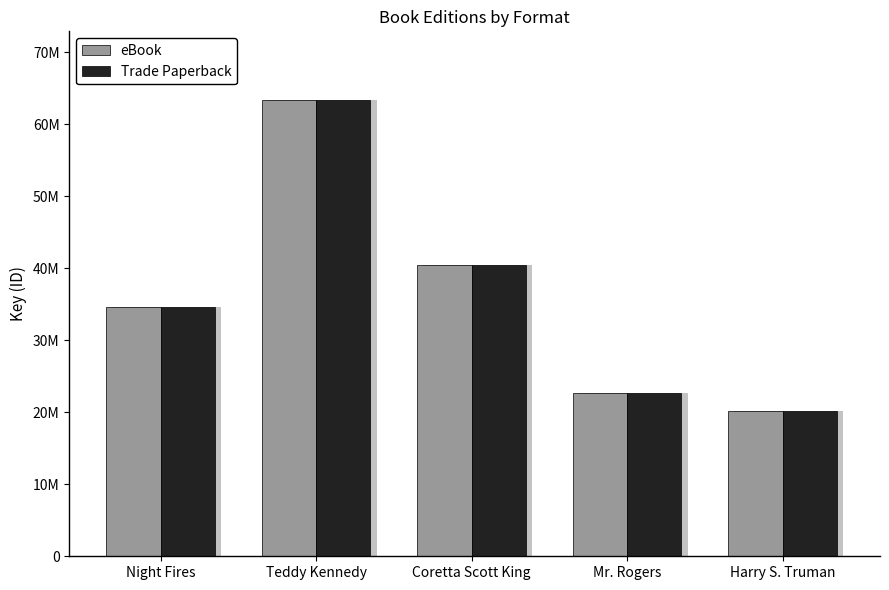

At which category is the sum across all series the highest?

Teddy Kennedy